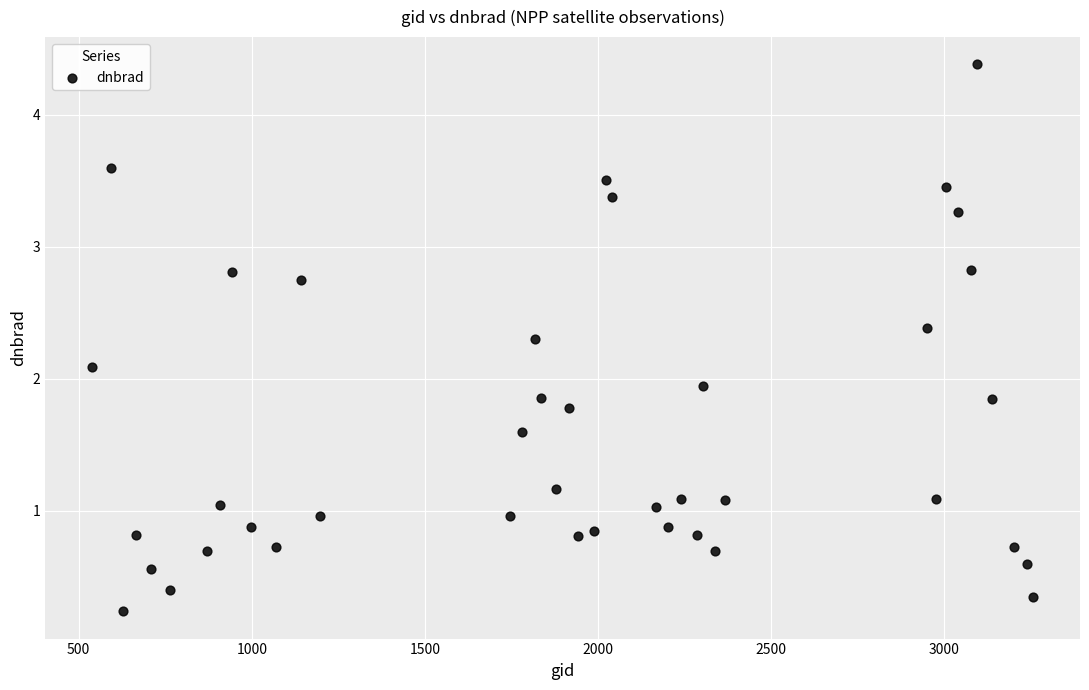

What is the range of X values (max minus min)?

2718.0